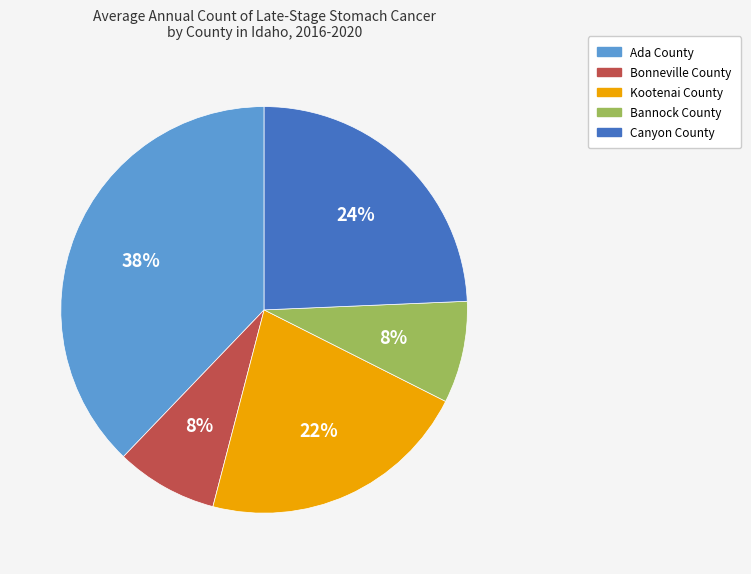

Does Bannock County represent more than half of the total?

No